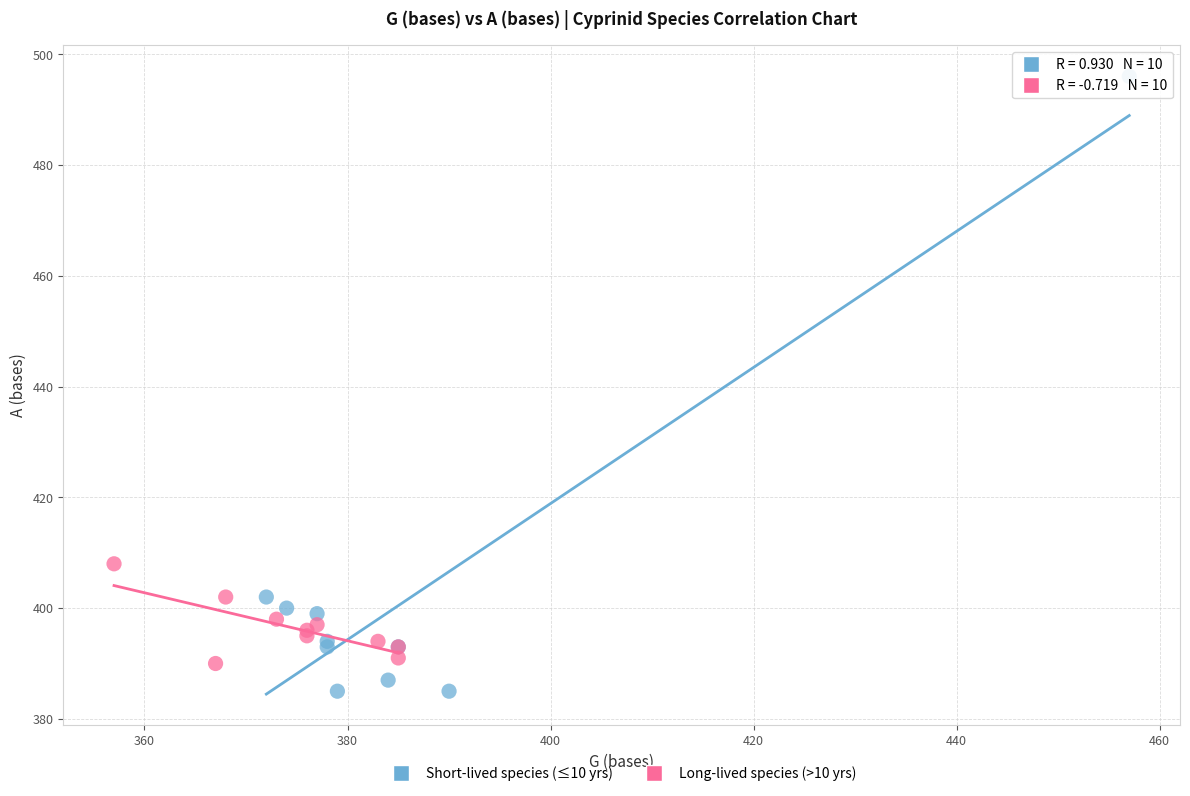

Which series has the widest spread of Y values?

Short-lived species (≤10 yrs)